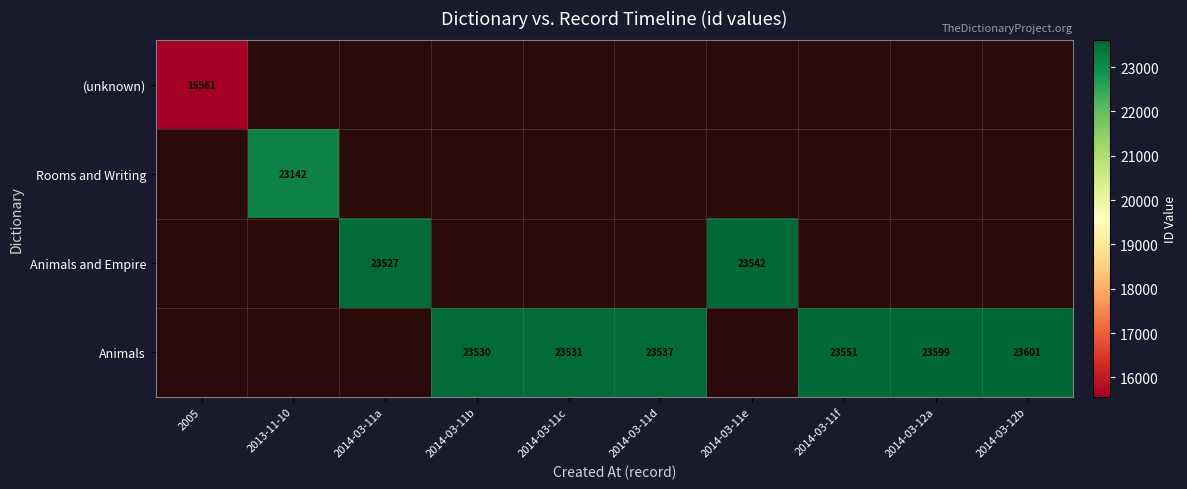

How many data points does each series have?

10